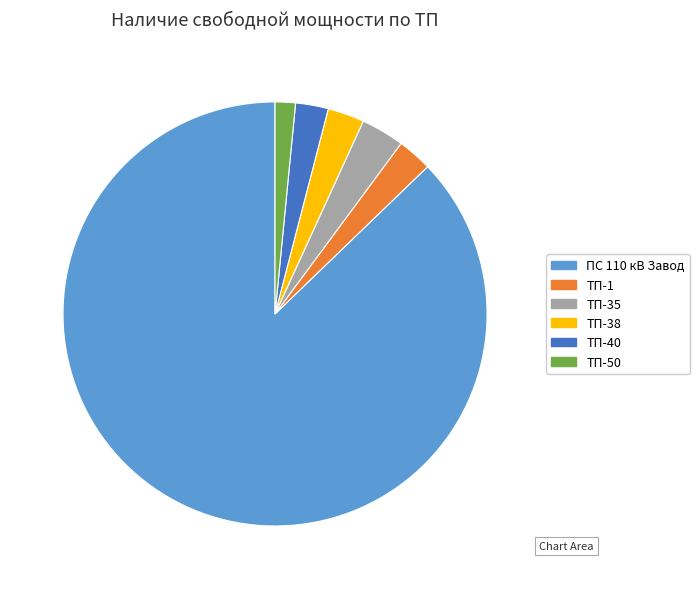

What is the smallest slice in the pie chart?

ТП-50